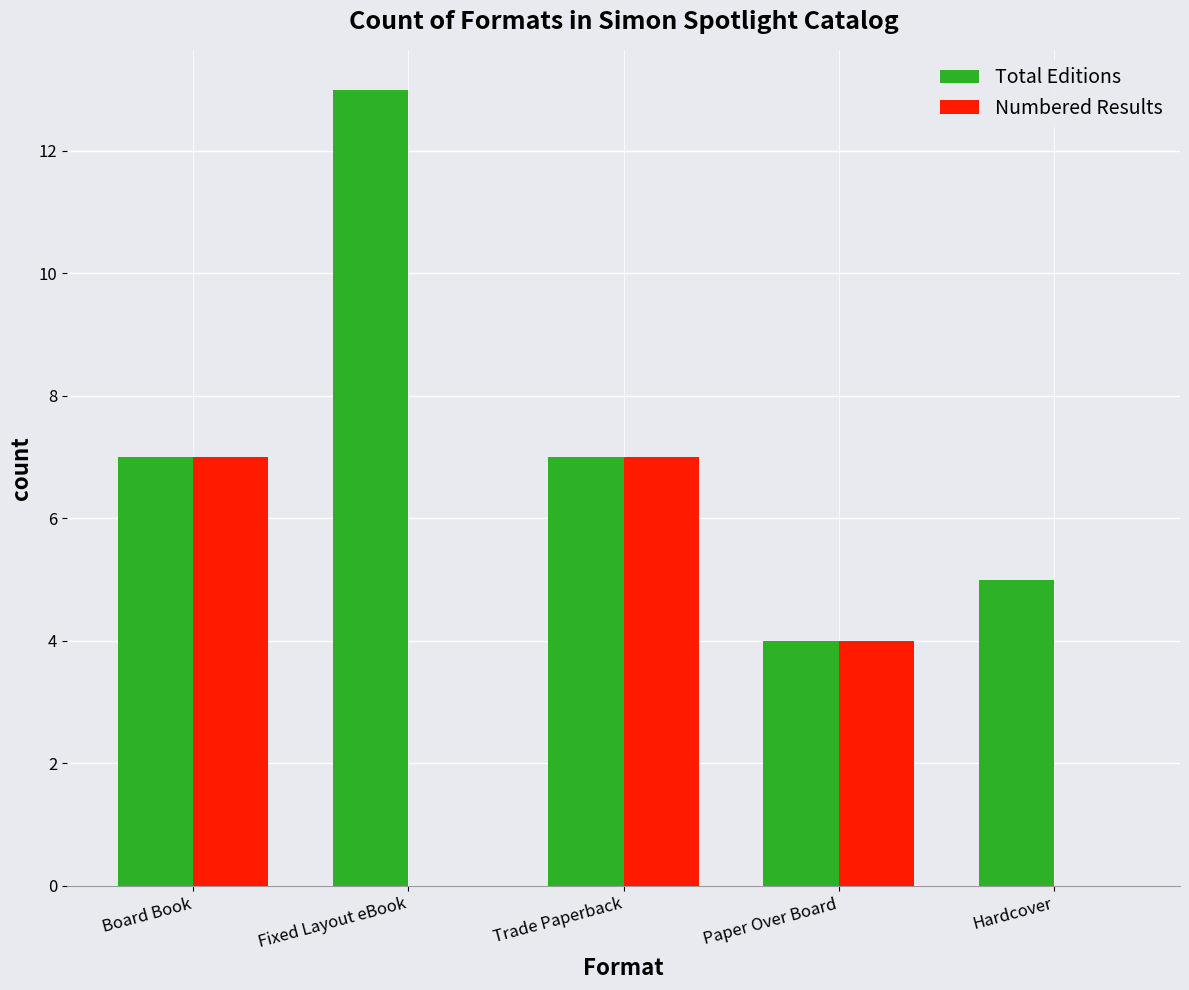

What is the total value across all series at Hardcover?

5